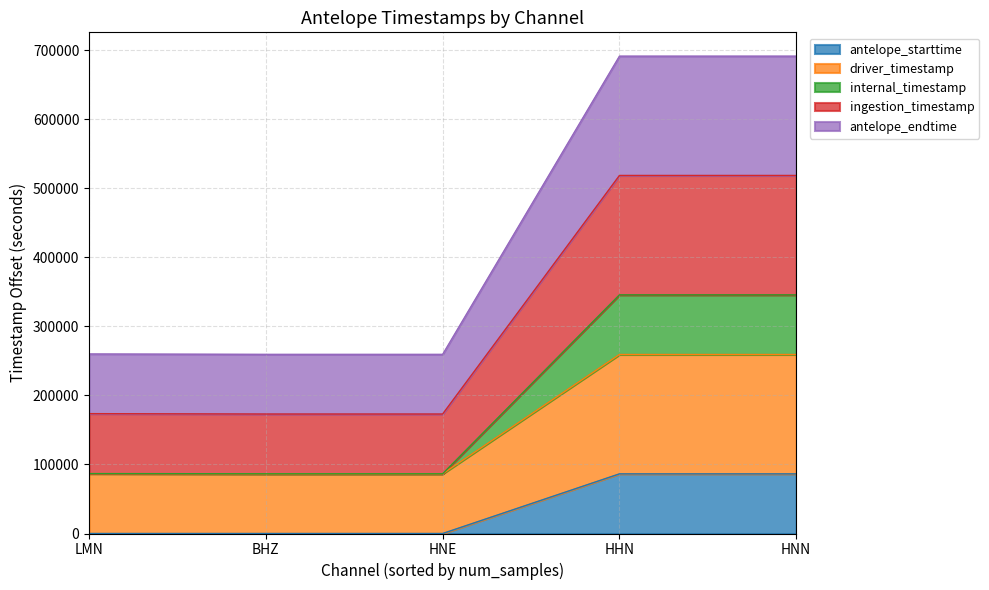

Rank the series by their maximum value, from highest to lowest.

antelope_endtime, ingestion_timestamp, internal_timestamp, driver_timestamp, antelope_starttime